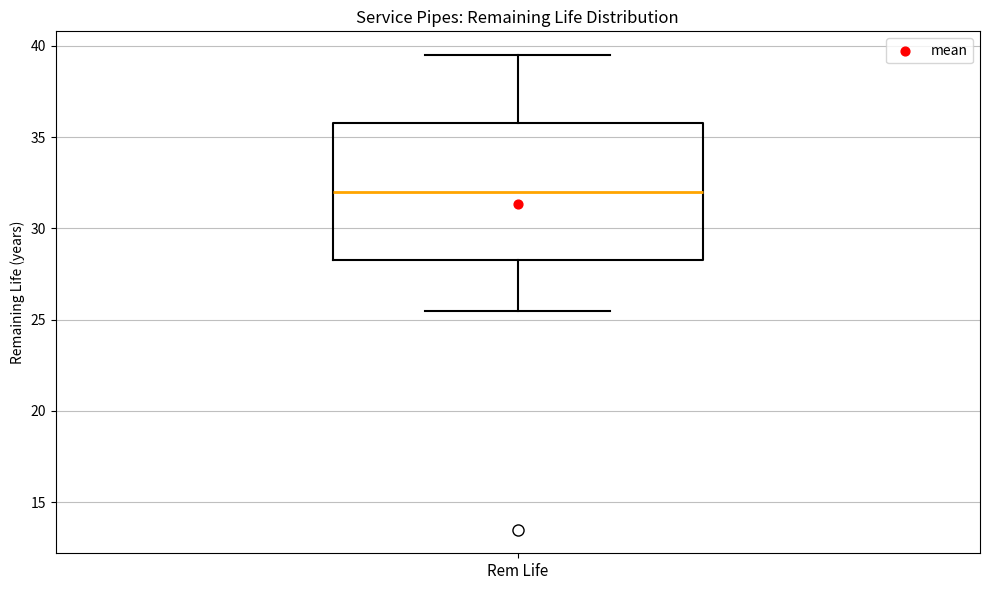

Where is the upper edge of the box for Rem Life on the y-axis? The values are not printed on the chart, so give them approximately, as read against the axis.

36.0